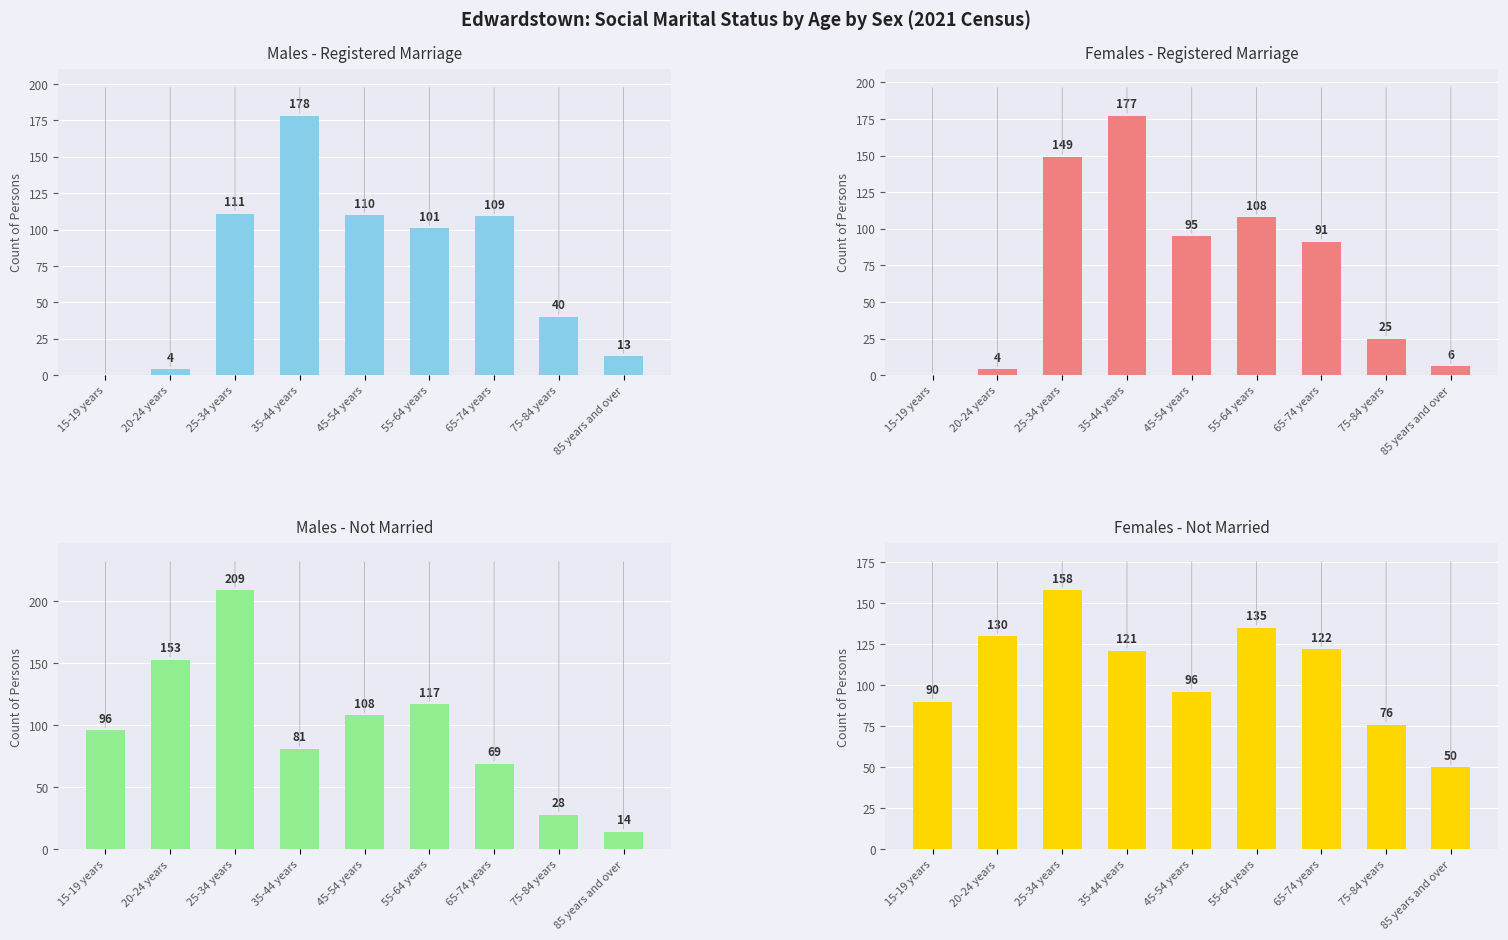

At which category does the chart reach its minimum across all series?

15-19 years